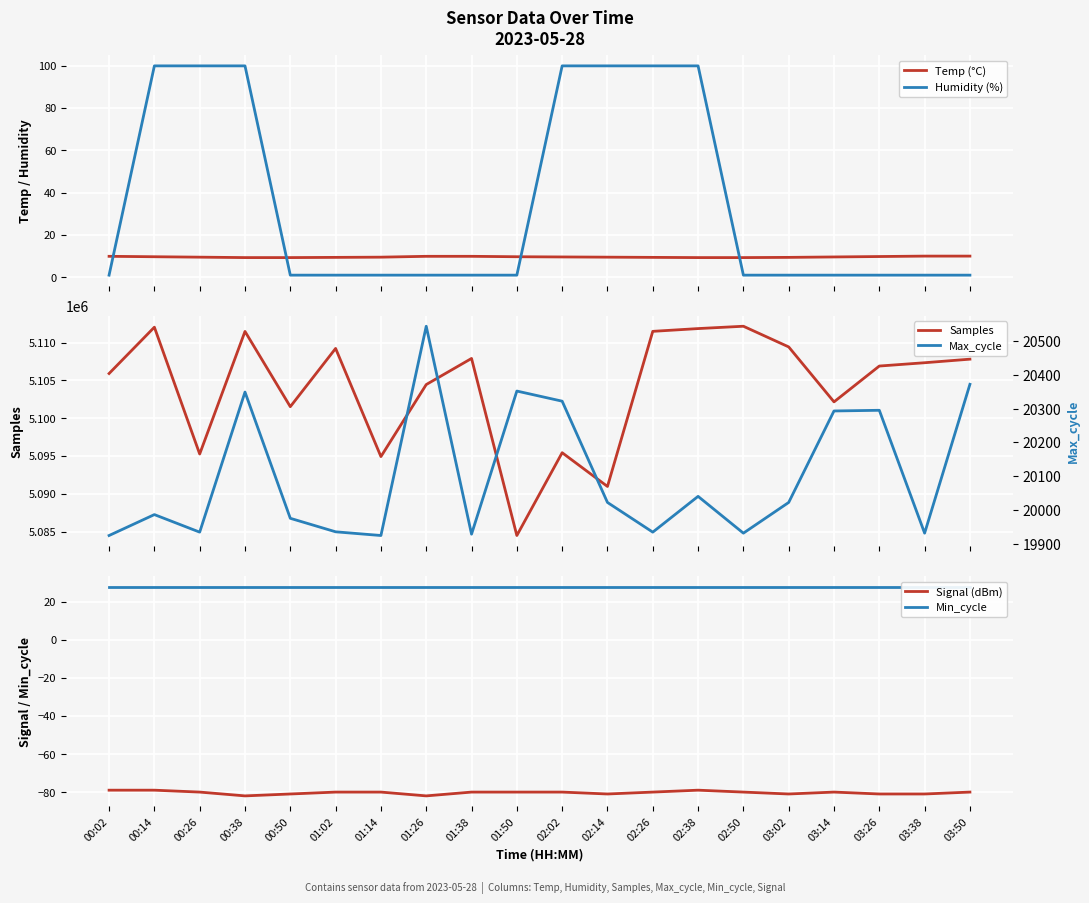

Reading left to right, extract all data points from this chart.

Temp (°C): 00:02=9.9	00:14=9.7	00:26=9.5	00:38=9.3	00:50=9.3	01:02=9.4	01:14=9.5	01:26=9.9	01:38=9.9	01:50=9.7	02:02=9.6	02:14=9.5	02:26=9.4	02:38=9.3	02:50=9.3	03:02=9.4	03:14=9.6	03:26=9.8	03:38=10.0	03:50=10.0
Humidity (%): 00:02=1.0	00:14=99.9	00:26=99.9	00:38=99.9	00:50=1.0	01:02=1.0	01:14=1.0	01:26=1.0	01:38=1.0	01:50=1.0	02:02=99.9	02:14=99.9	02:26=99.9	02:38=99.9	02:50=1.0	03:02=1.0	03:14=1.0	03:26=1.0	03:38=1.0	03:50=1.0
Samples: 00:02=5105900.0	00:14=5112031.0	00:26=5095252.0	00:38=5111470.0	00:50=5101514.0	01:02=5109221.0	01:14=5094911.0	01:26=5104441.0	01:38=5107896.0	01:50=5084470.0	02:02=5095425.0	02:14=5090961.0	02:26=5111481.0	02:38=5111847.0	02:50=5112156.0	03:02=5109421.0	03:14=5102150.0	03:26=5106891.0	03:38=5107329.0	03:50=5107801.0
Signal (dBm): 00:02=-79.0	00:14=-79.0	00:26=-80.0	00:38=-82.0	00:50=-81.0	01:02=-80.0	01:14=-80.0	01:26=-82.0	01:38=-80.0	01:50=-80.0	02:02=-80.0	02:14=-81.0	02:26=-80.0	02:38=-79.0	02:50=-80.0	03:02=-81.0	03:14=-80.0	03:26=-81.0	03:38=-81.0	03:50=-80.0
Min_cycle: 00:02=28.0	00:14=28.0	00:26=28.0	00:38=28.0	00:50=28.0	01:02=28.0	01:14=28.0	01:26=28.0	01:38=28.0	01:50=28.0	02:02=28.0	02:14=28.0	02:26=28.0	02:38=28.0	02:50=28.0	03:02=28.0	03:14=28.0	03:26=28.0	03:38=28.0	03:50=28.0
Max_cycle: 00:02=19924.0	00:14=19986.0	00:26=19934.0	00:38=20349.0	00:50=19975.0	01:02=19935.0	01:14=19924.0	01:26=20544.0	01:38=19928.0	01:50=20352.0	02:02=20322.0	02:14=20022.0	02:26=19934.0	02:38=20040.0	02:50=19931.0	03:02=20022.0	03:14=20293.0	03:26=20295.0	03:38=19931.0	03:50=20372.0